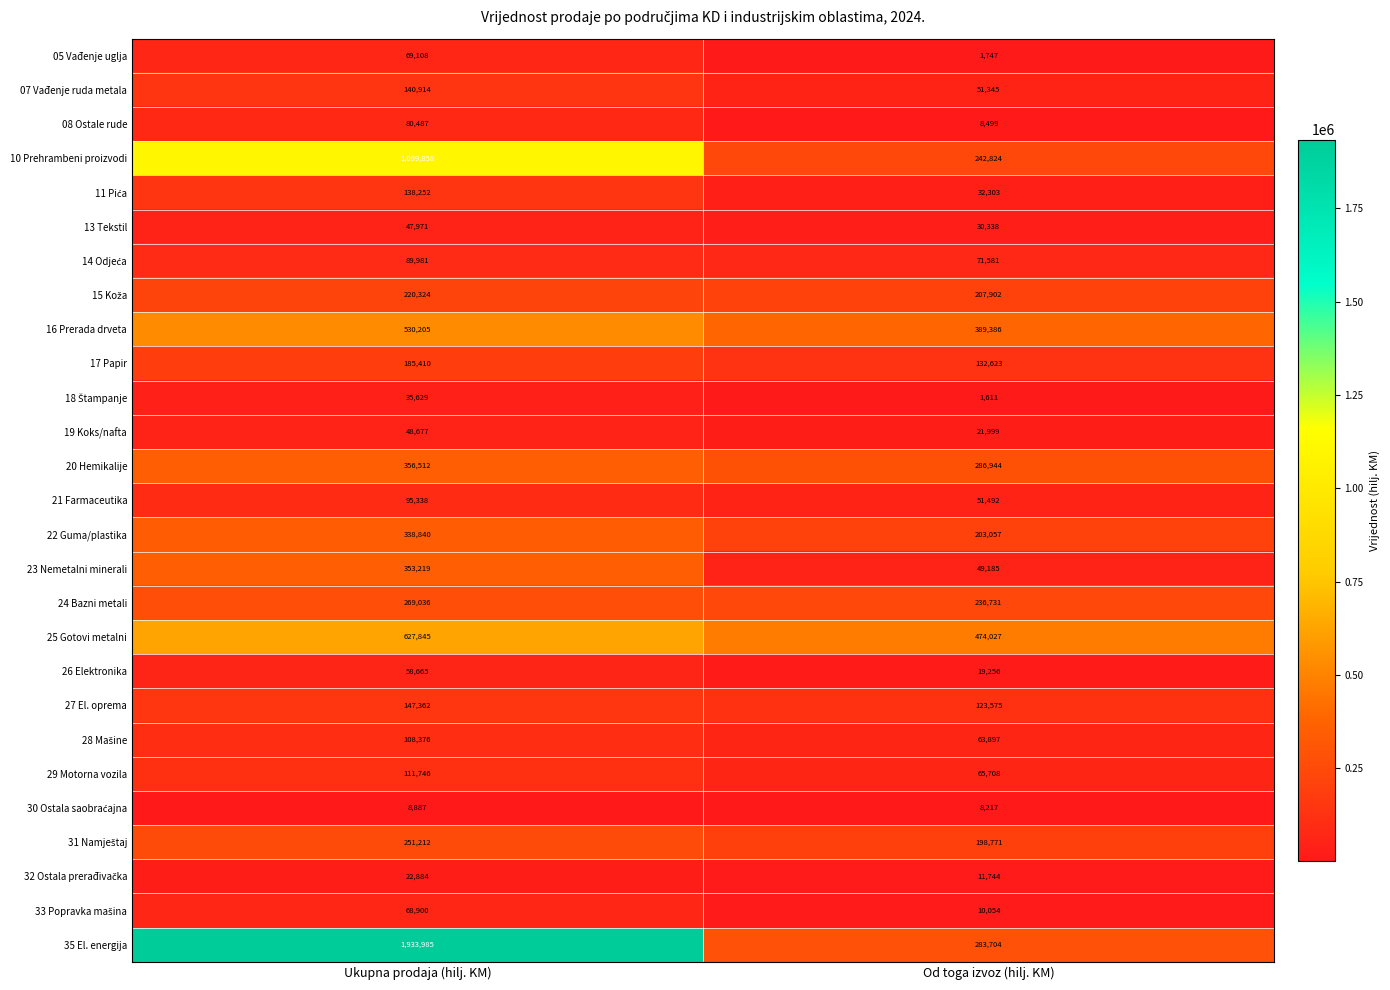

Which series has the largest range (max minus min)?

35 El. energija